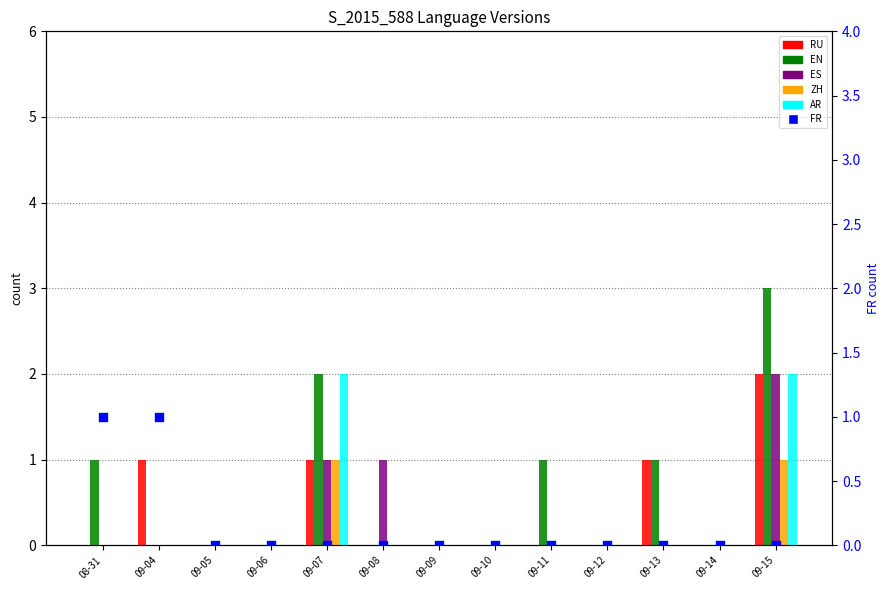

What is the total value across all series at 09-04?

2